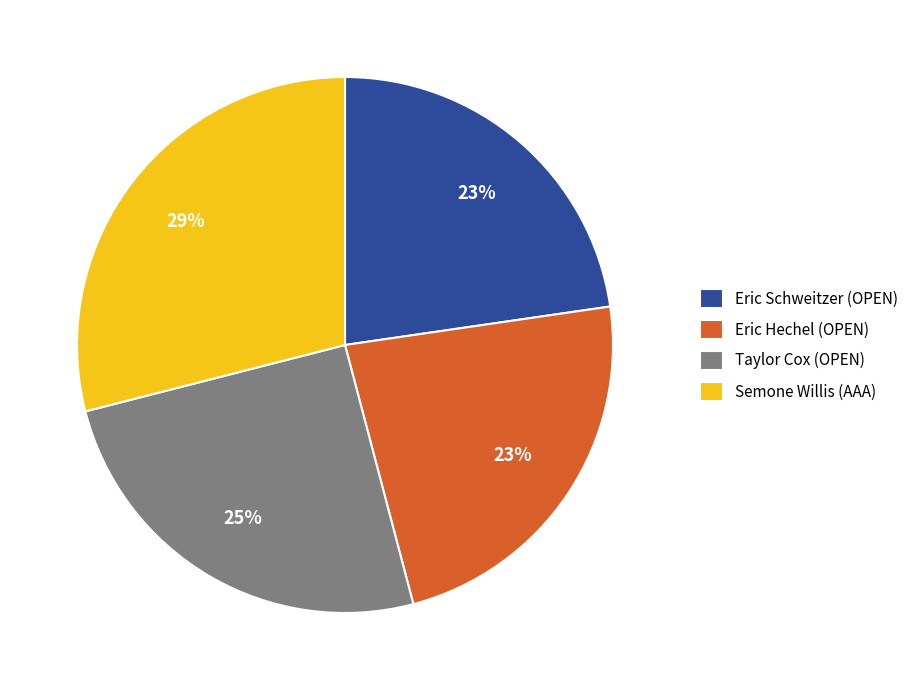

Does any single category account for the majority?

No